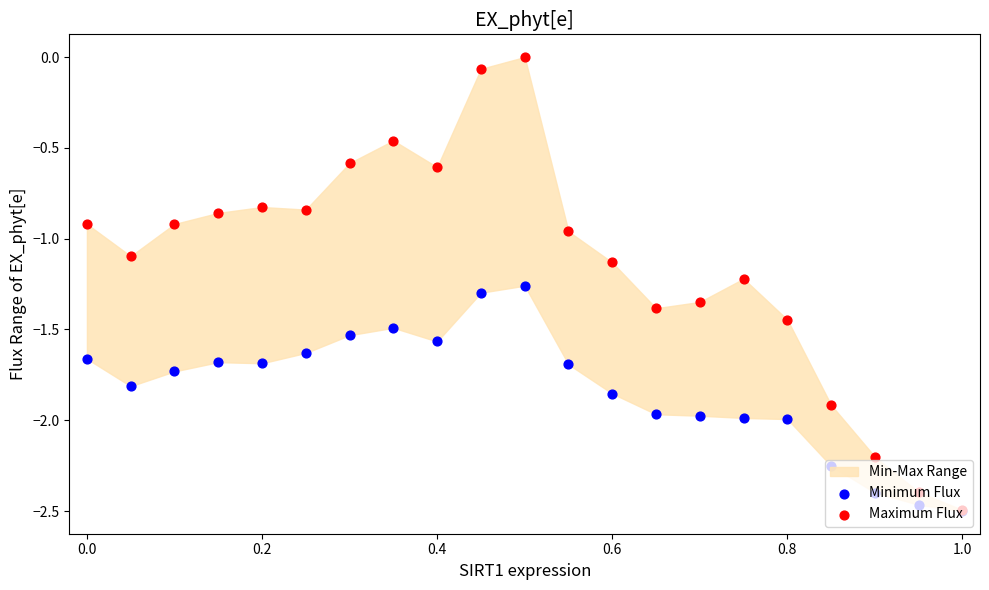

Which series reaches the maximum Y coordinate?

Maximum Flux